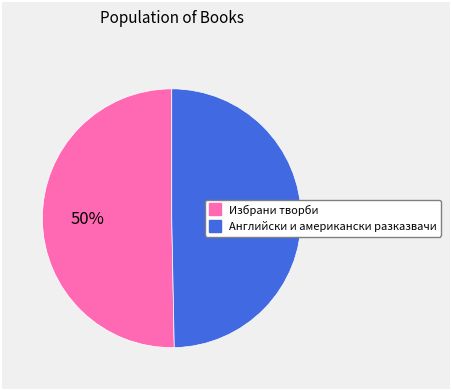

To the nearest percent, what is the average slice percentage?

50%